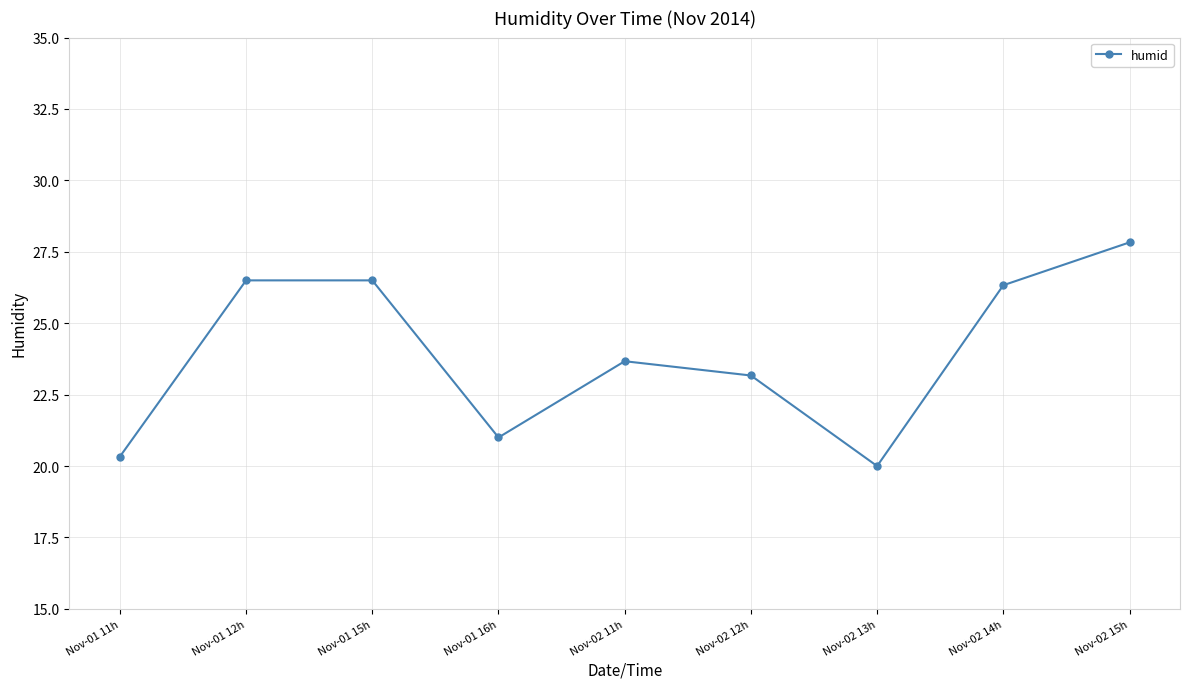

What is the label of the 5th point from the right?

Nov-02 11h